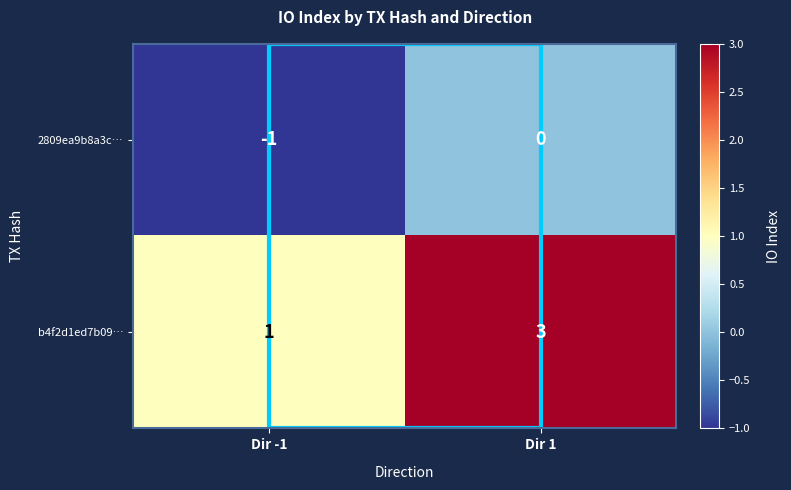

Rank the series at Dir -1 from highest to lowest value.

b4f2d1ed7b09…, 2809ea9b8a3c…